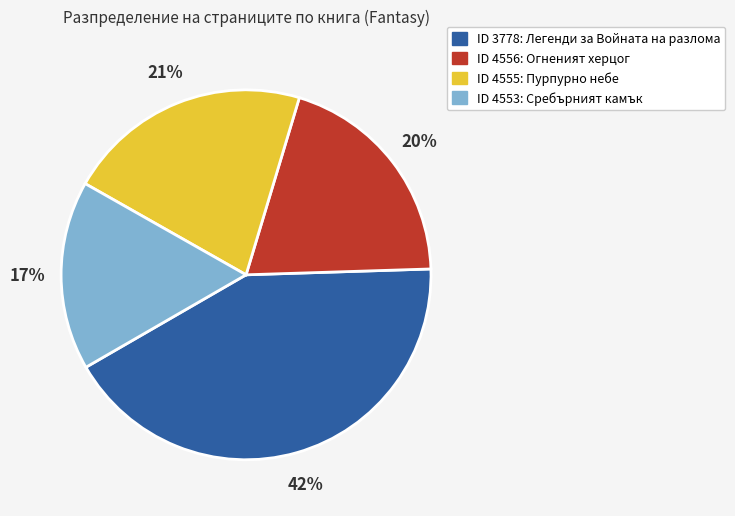

Does any single category account for the majority?

No